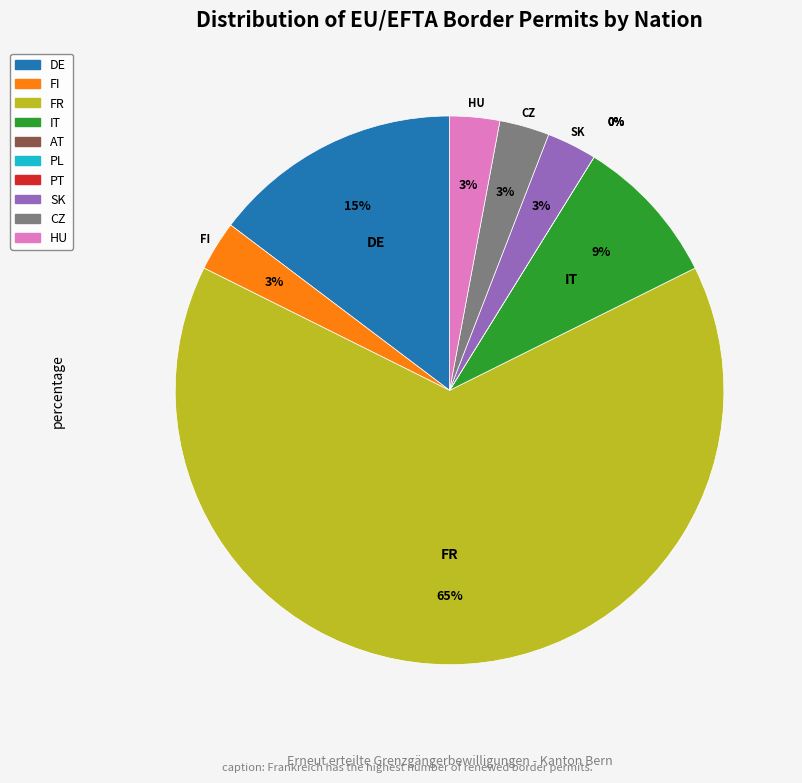

What portion of the pie excludes Ungarn?

97.1%